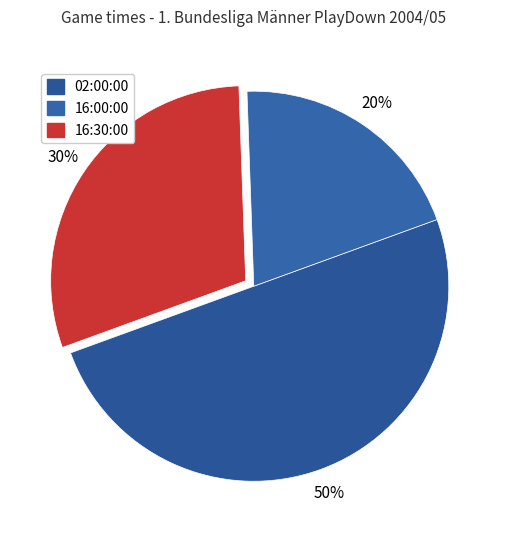

Count the number of slices in the pie.

3